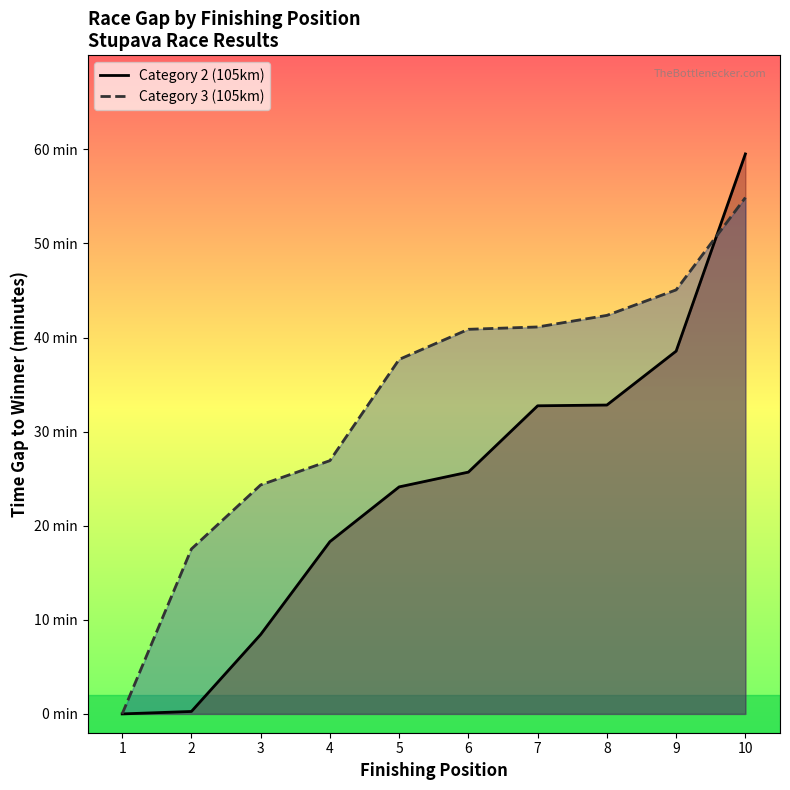

Which series has the largest total across all categories?

Category 3 (105km)